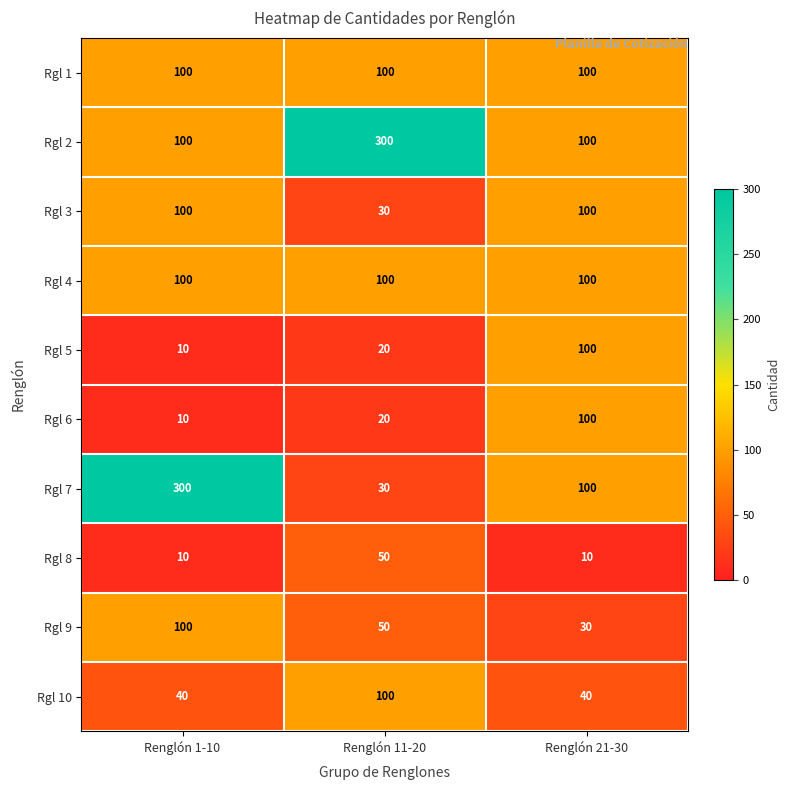

What is the sum of all Rgl 9 values?

180